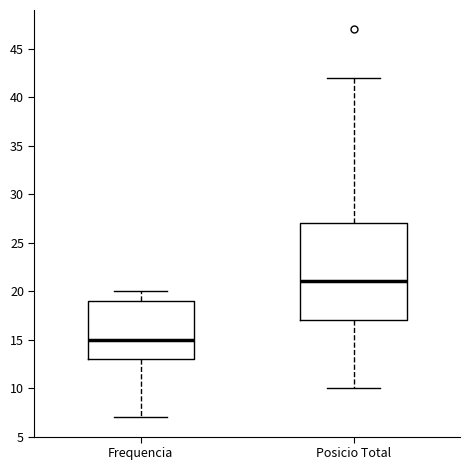

Comparing the boxes themselves (not the whiskers), which one is the tallest?

Posicio Total